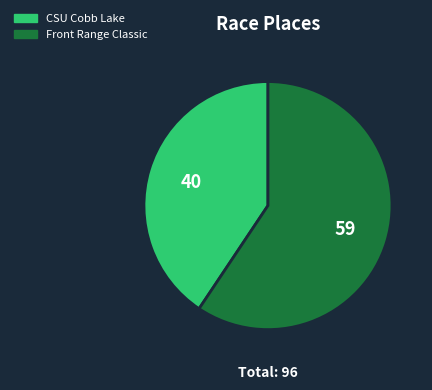

Is it true that Front Range Classic is 71% of the pie?

False